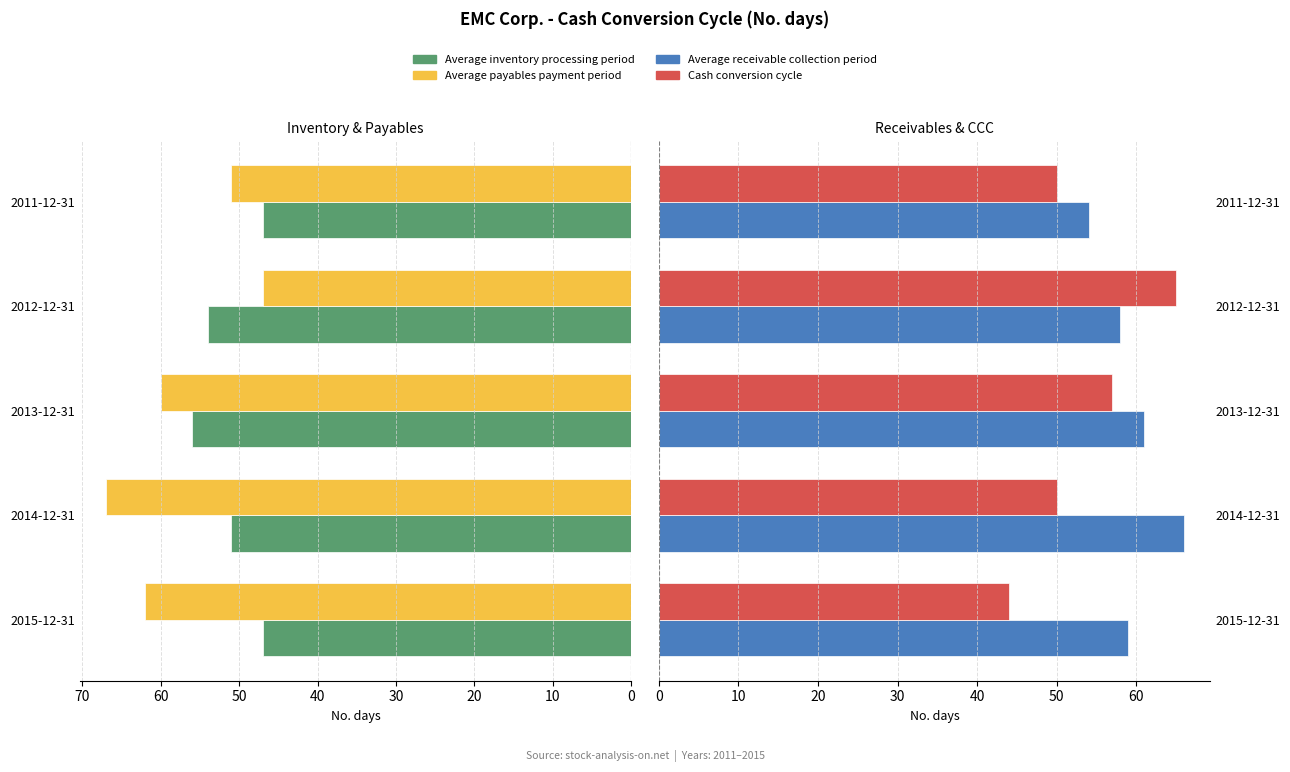

How many distinct data groups are displayed?

4